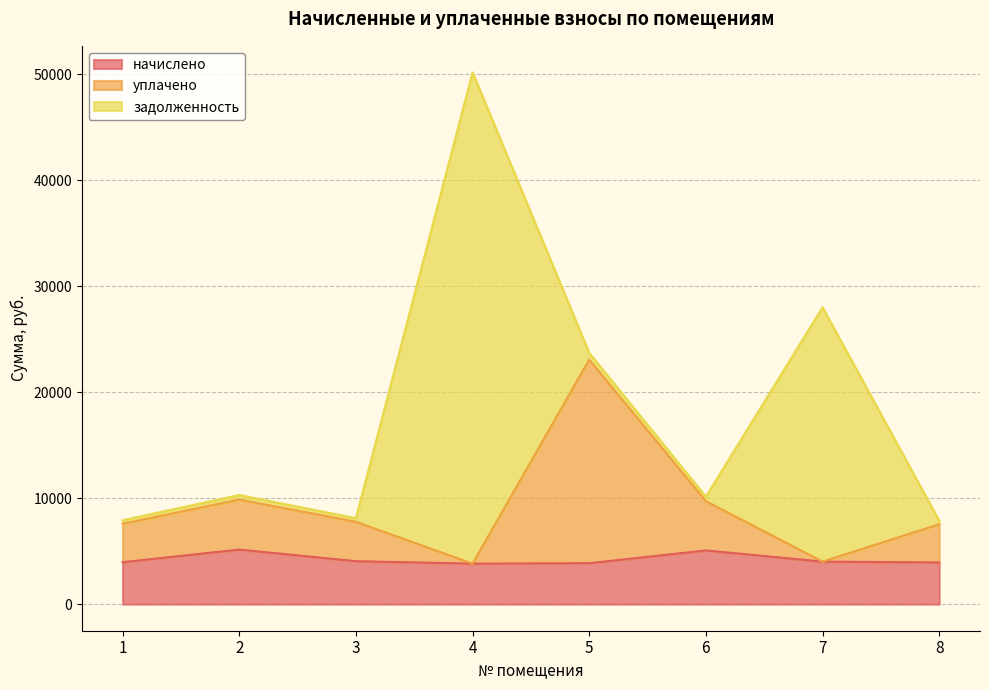

What is the approximate value of начислено at 1?

3956.0